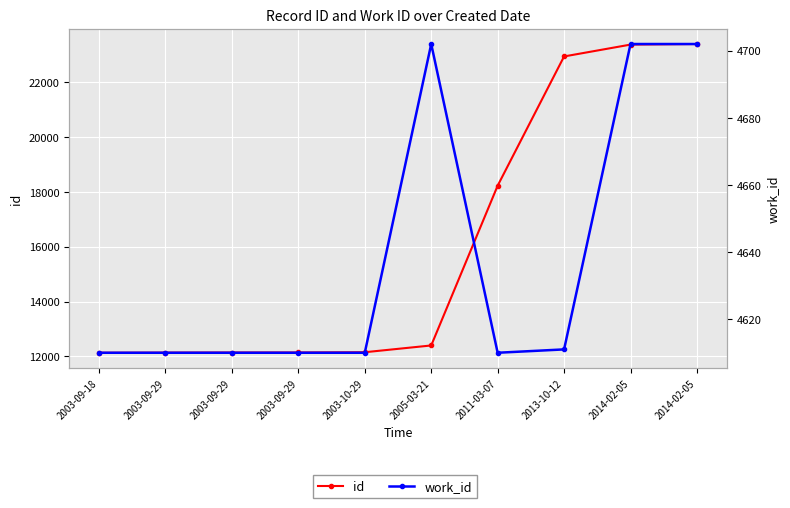

Rank the series by their average value, from lowest to highest.

work_id, id